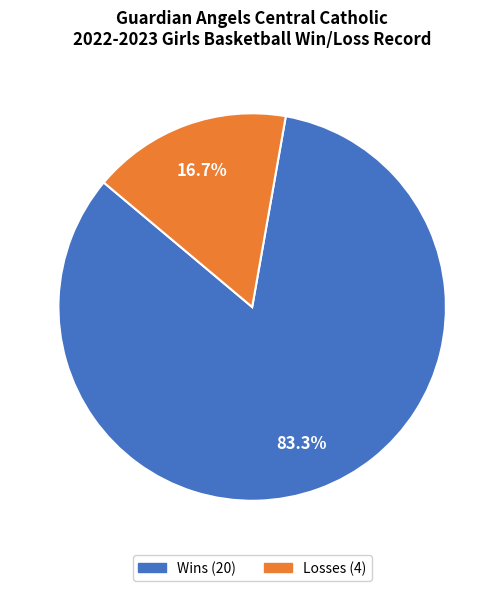

Which has a higher value, Wins or Losses?

Wins